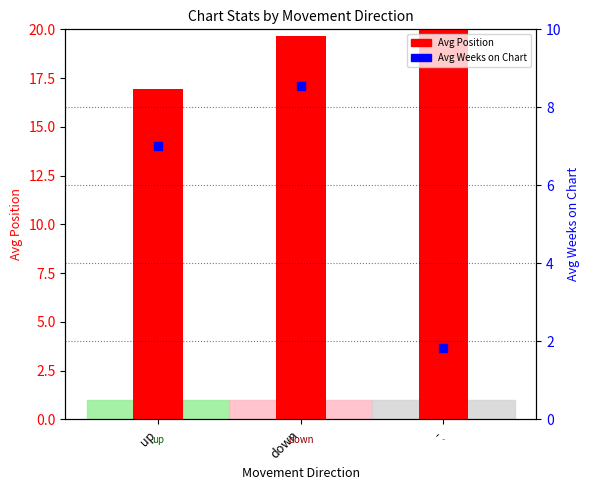

What is the total value across all series at up?

23.9